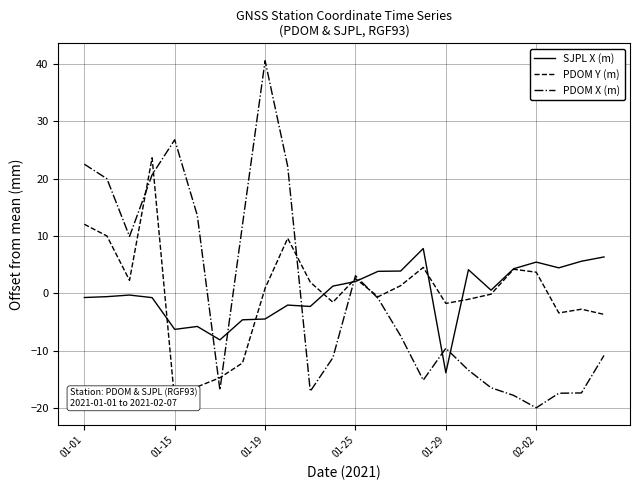

What are all the series names shown in the legend?

SJPL X (m), PDOM Y (m), PDOM X (m)